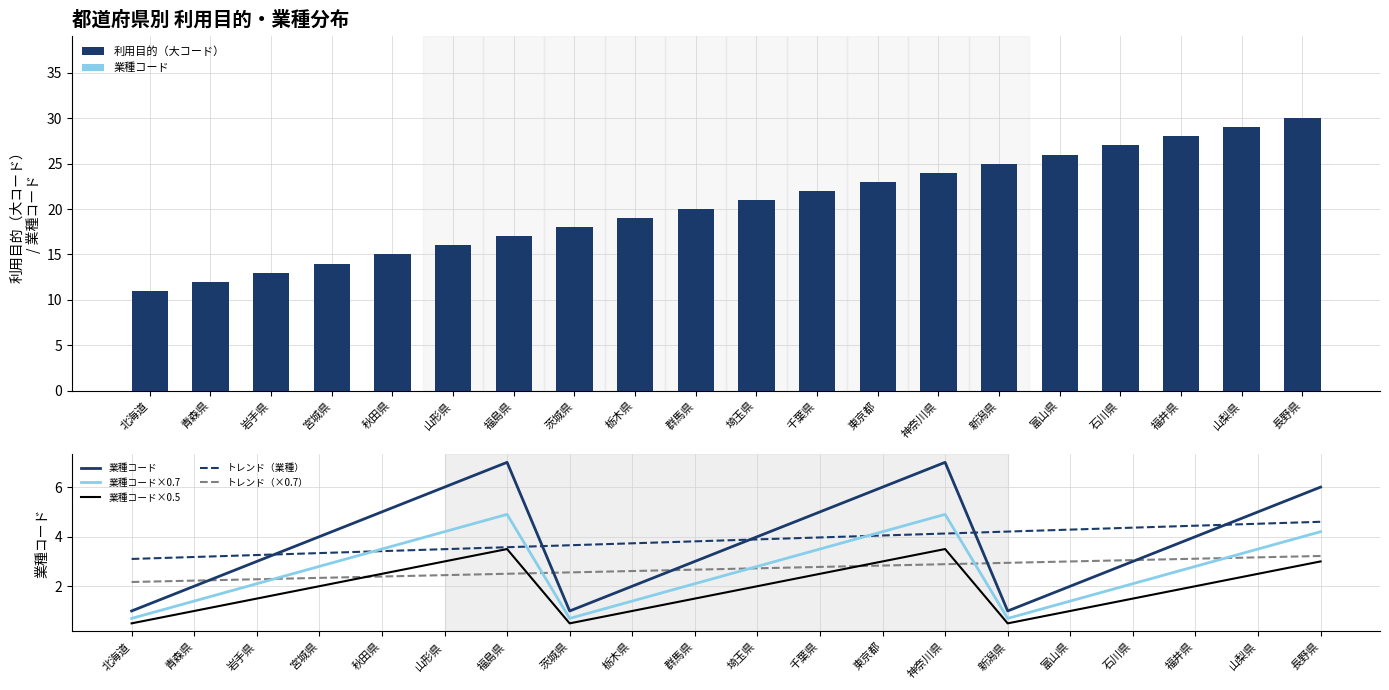

Which series has the largest range (max minus min)?

利用目的（大コード）